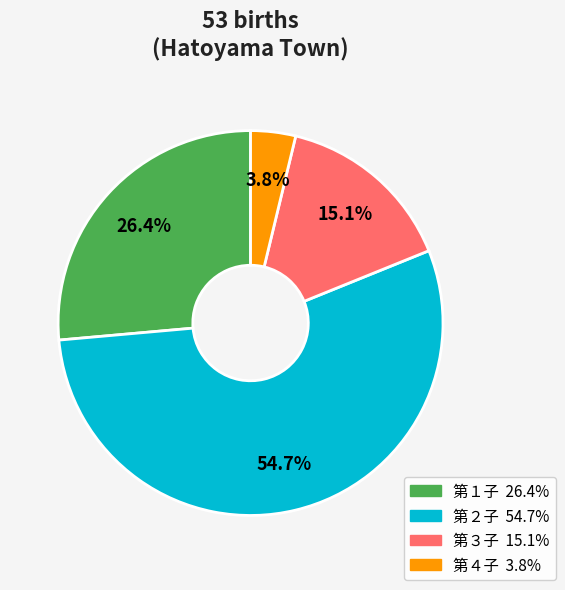

Which category has the smallest portion of the pie?

第４子